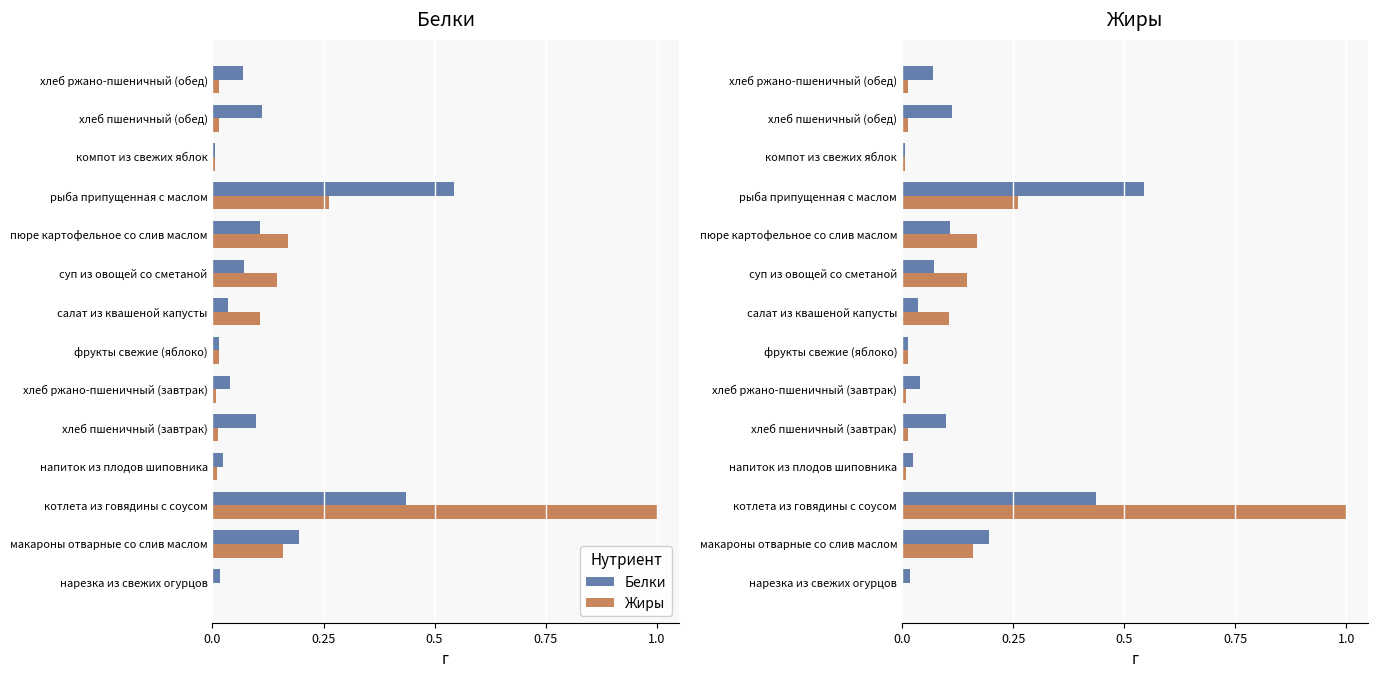

What is the difference between the highest and lowest values at пюре картофельное со слив маслом?

0.1